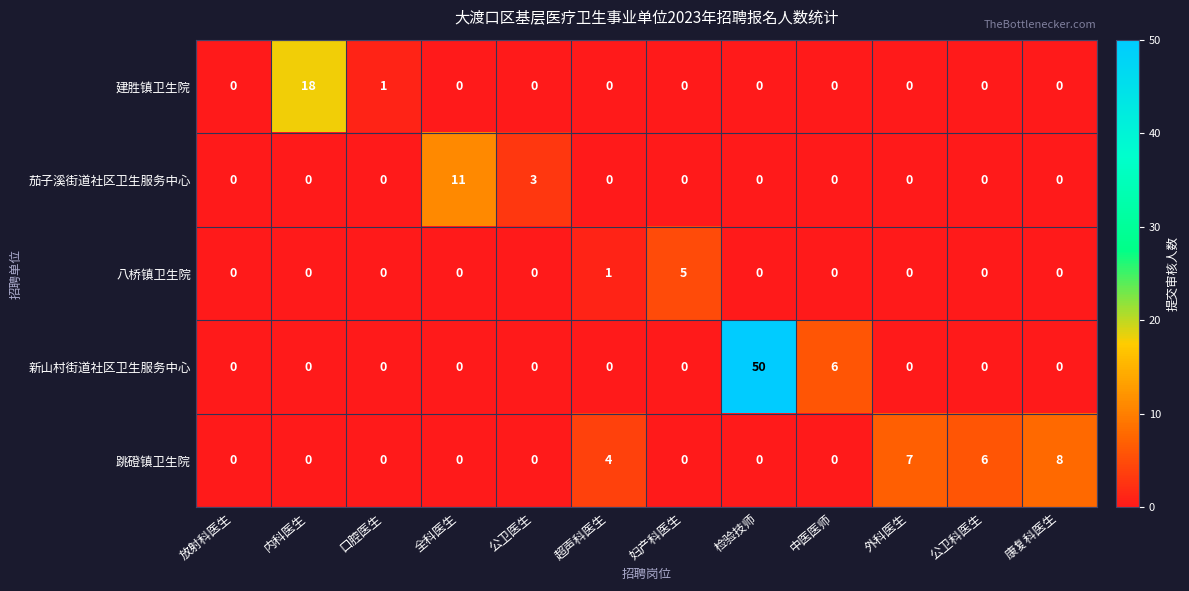

How many 八桥镇卫生院 values are between 0 and 1?

11